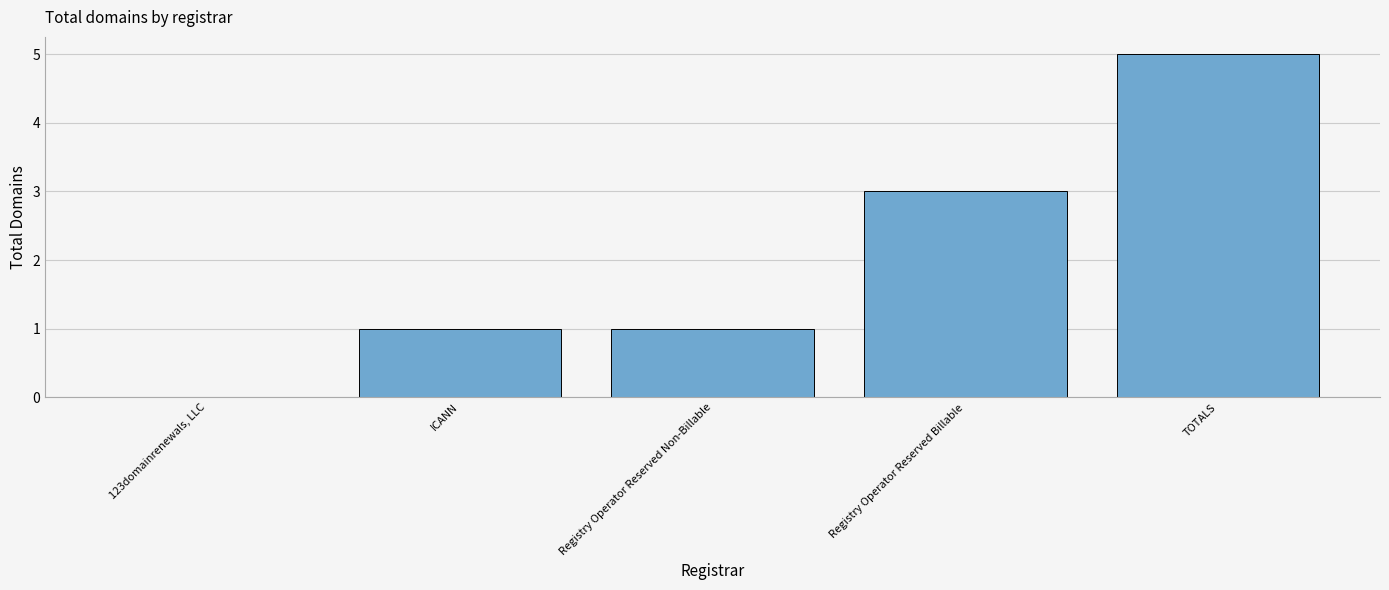

Are the bars grouped side by side (vs. stacked)?

No